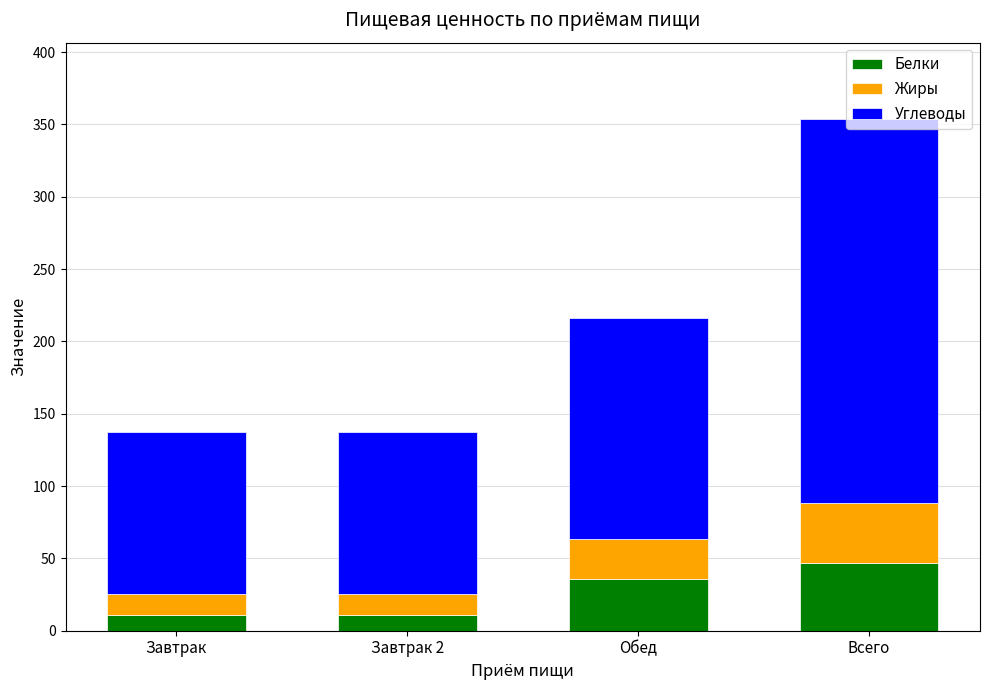

At which category is the sum across all series the highest?

Всего